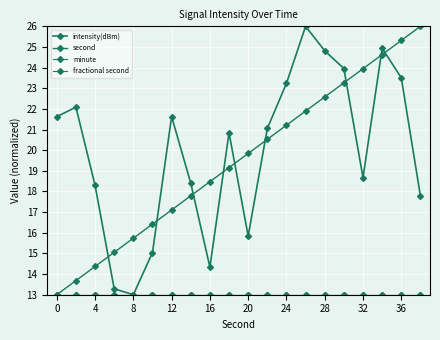

Does the chart have visible grid lines?

Yes